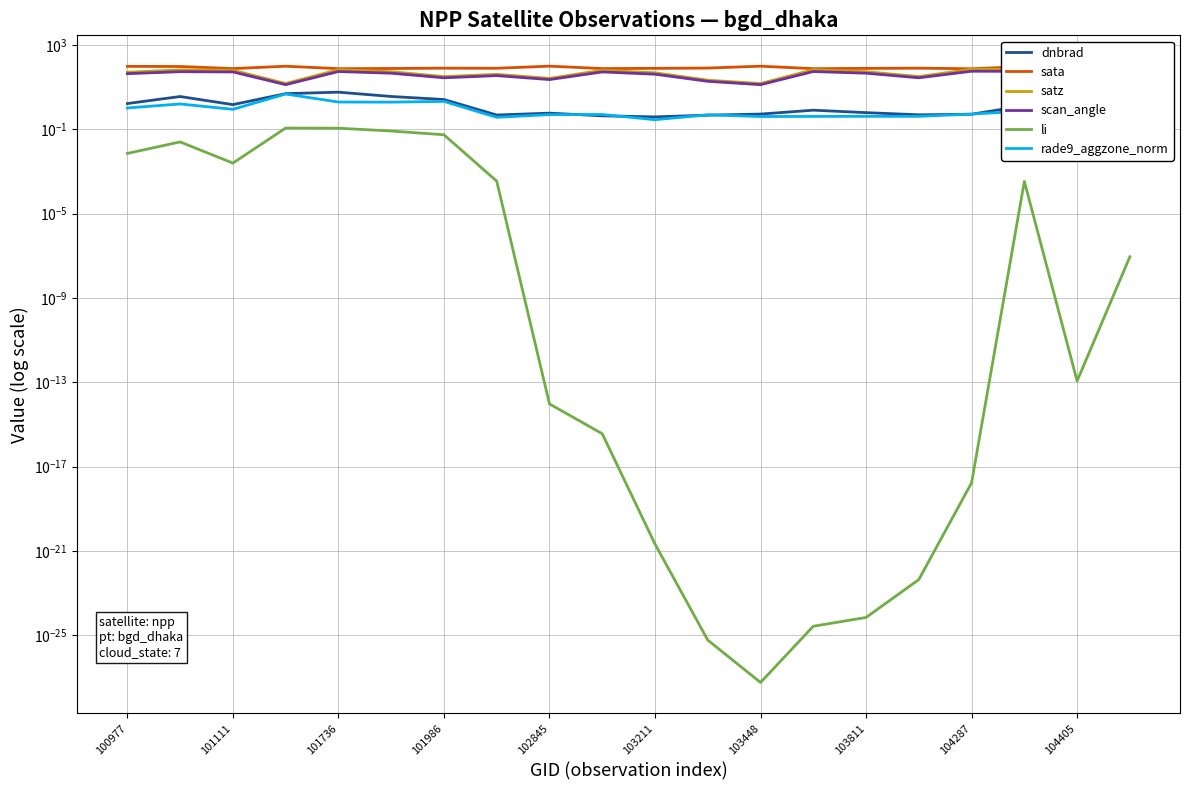

Is it true that li equals 0.1 at 101986?

True